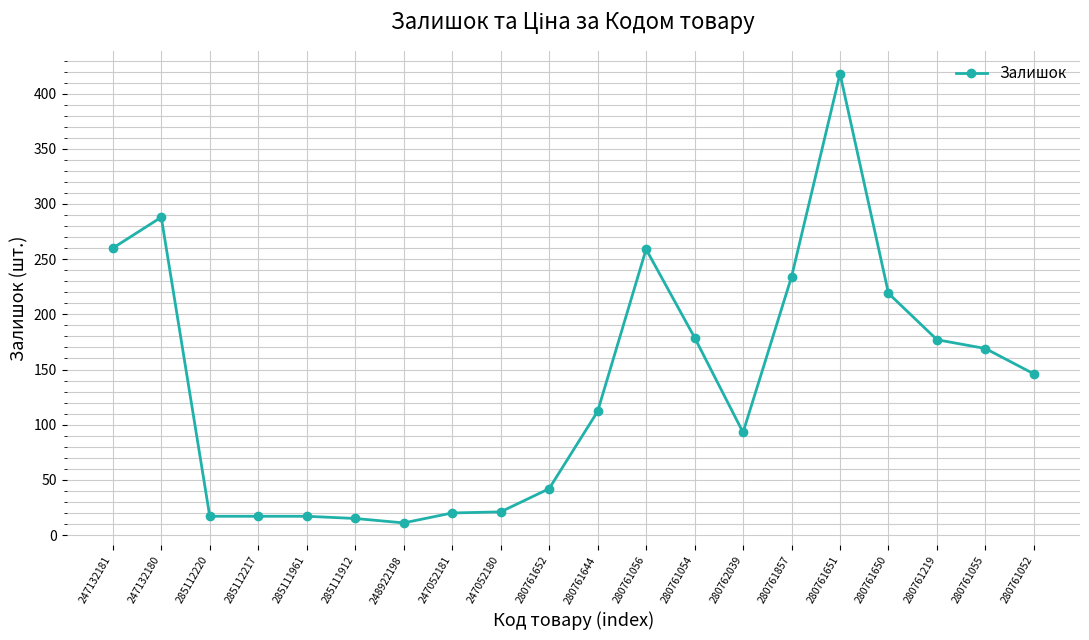

The chart shows a value of 17 at 285111961. True or false?

True